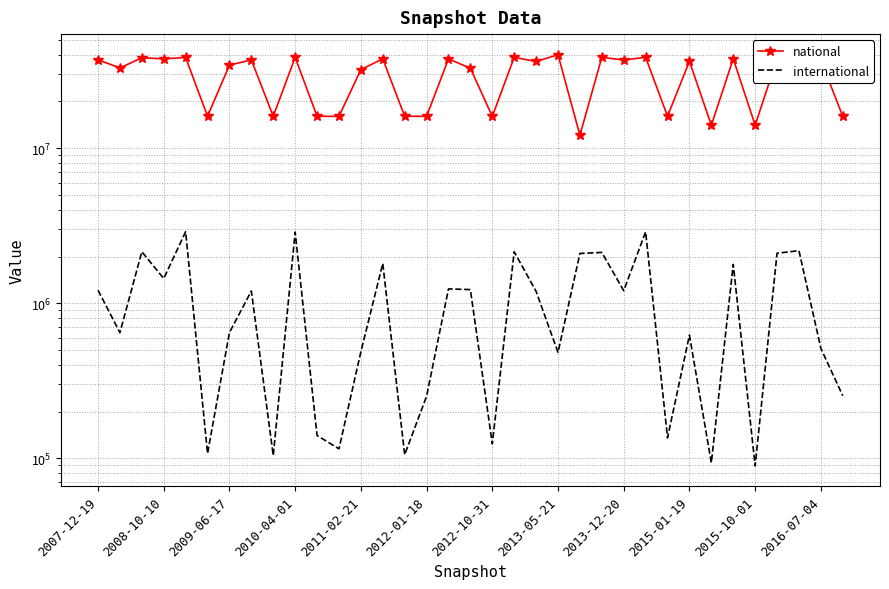

How many lines are shown in the chart?

2